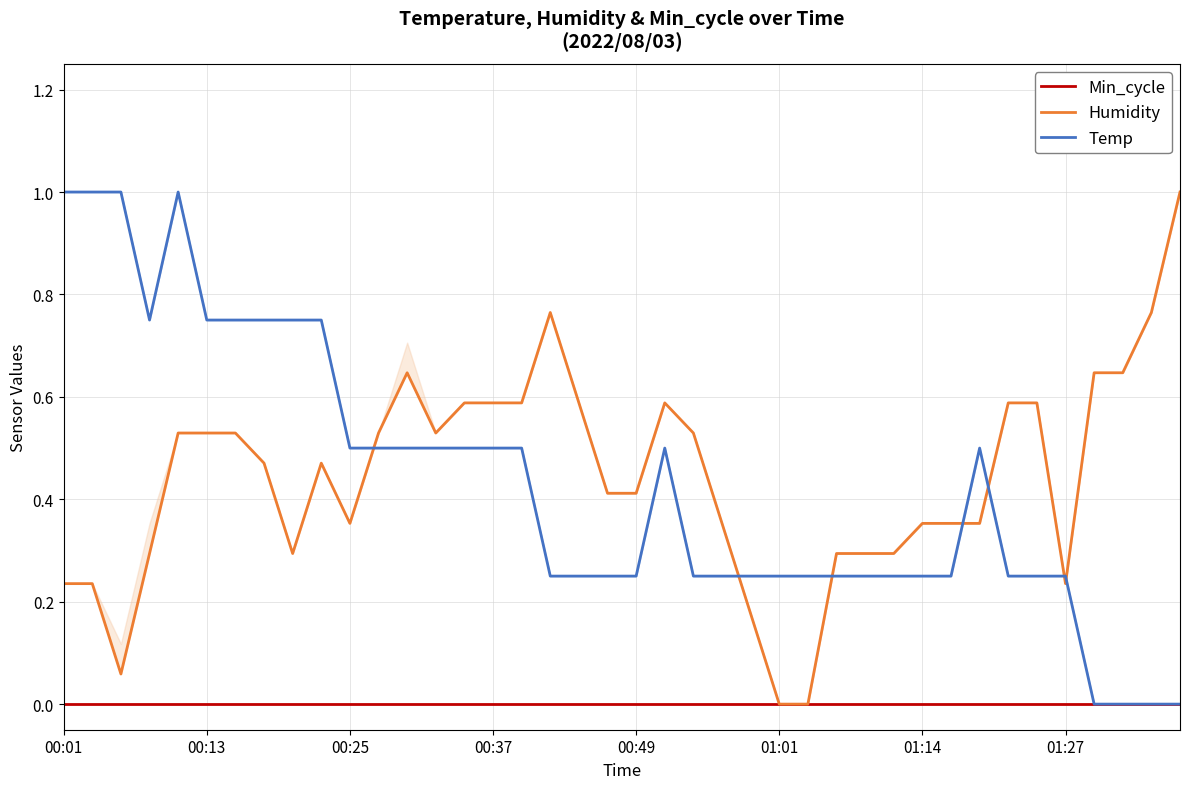

True or false: Humidity and Min_cycle intersect in this chart.

False